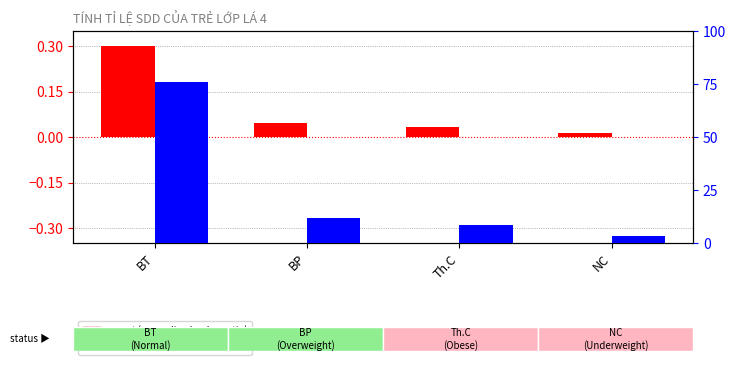

Which series has the largest total across all categories?

percentile rank